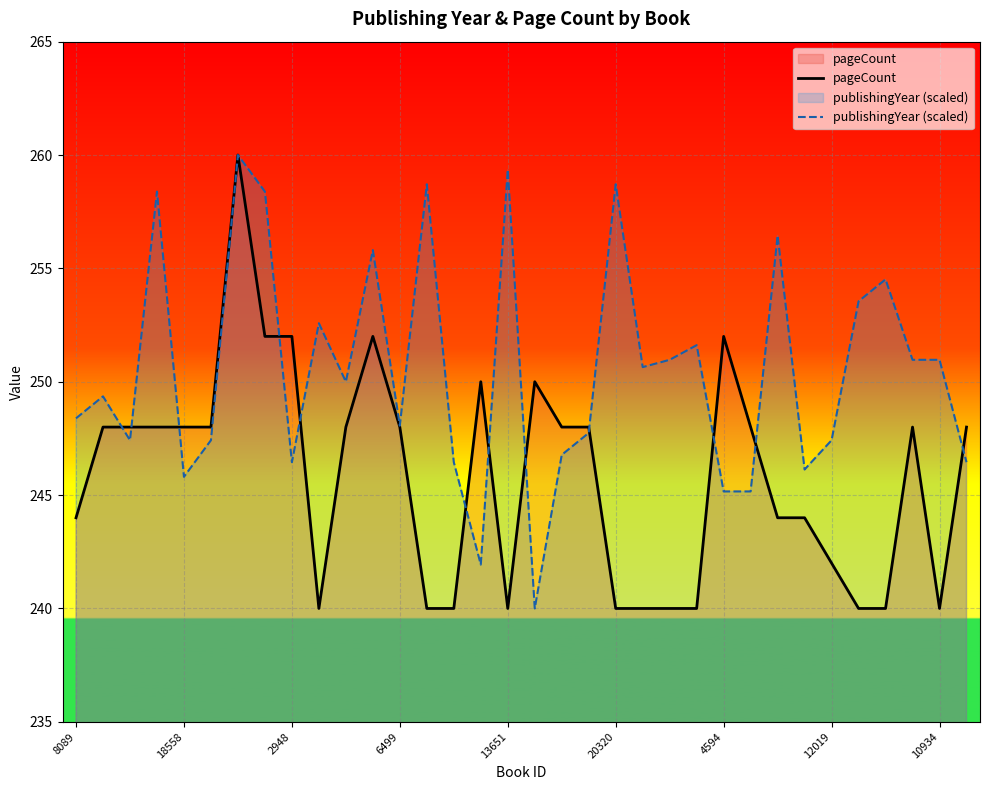

Which series has the widest spread of values?

pageCount